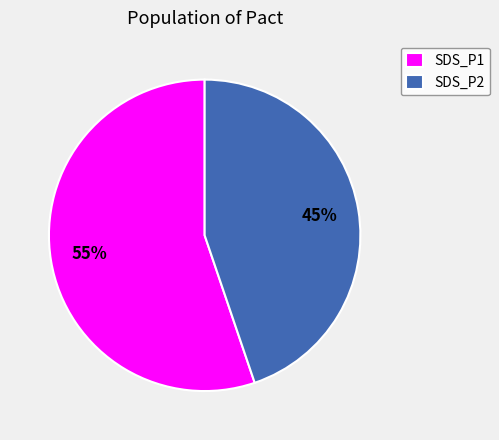

Is the sum of SDS_P2 and SDS_P1 greater than half?

Yes